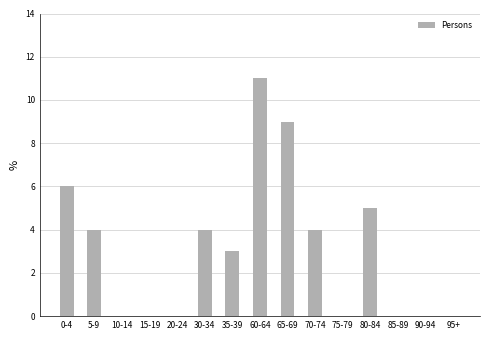

Reading right to left, extract all data points from this chart.

0	0	0	5	0	4	9	11	3	4	0	0	0	4	6